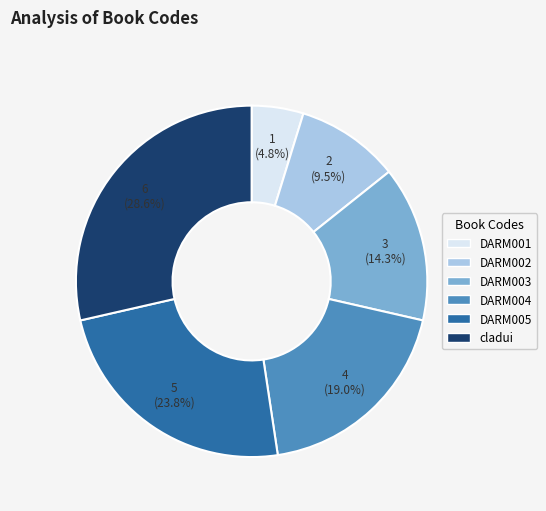

How many segments does this pie chart have?

6